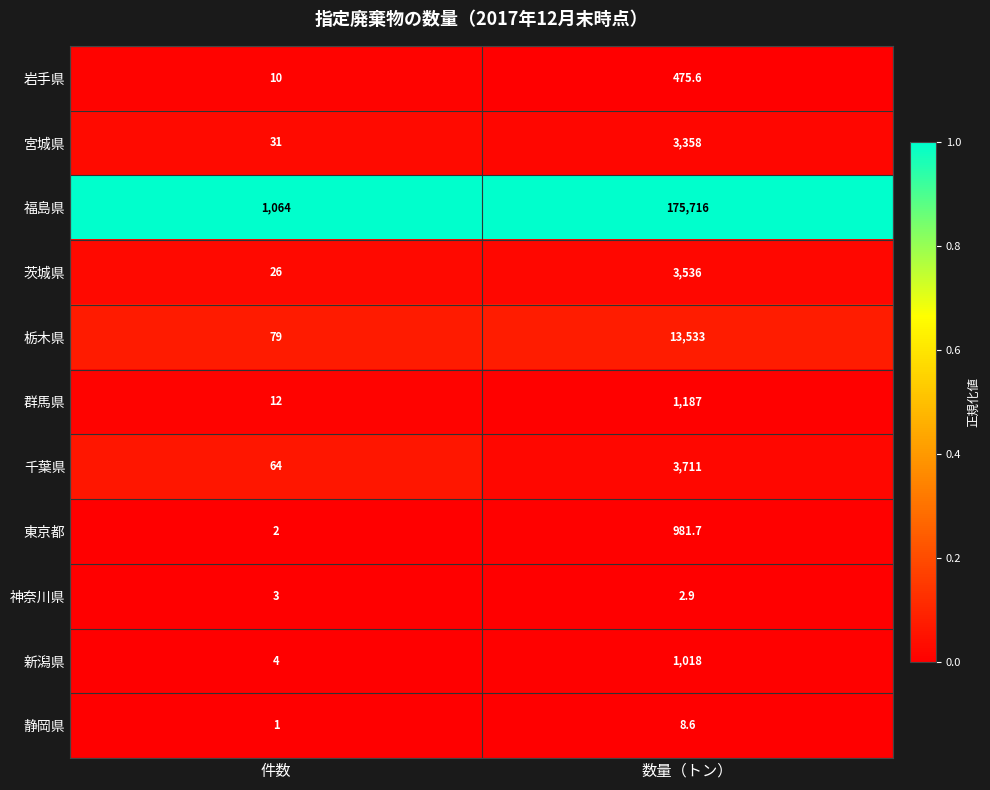

What value does the 宮城県 series have at 件数?

31.0